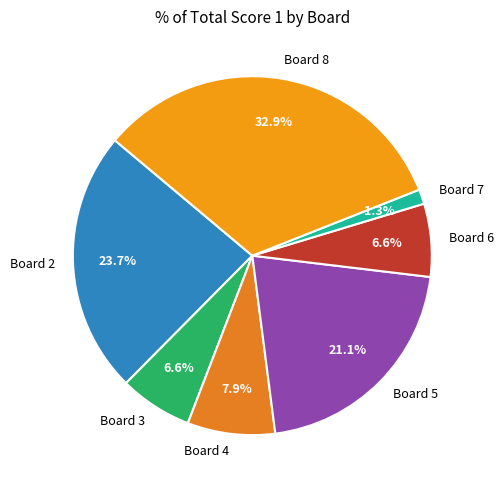

Does any single category account for the majority?

No